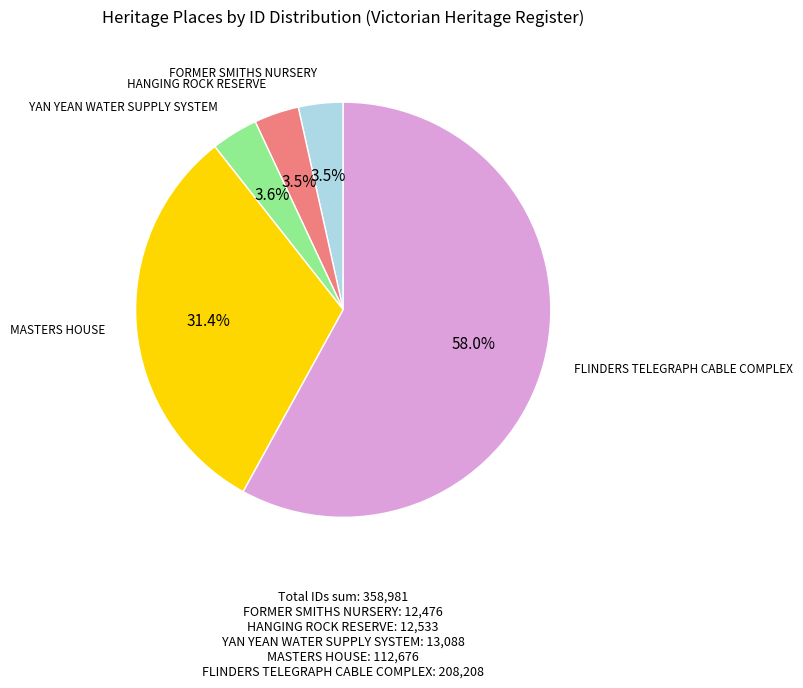

True or false: YAN YEAN WATER SUPPLY SYSTEM accounts for 4% of the total.

True